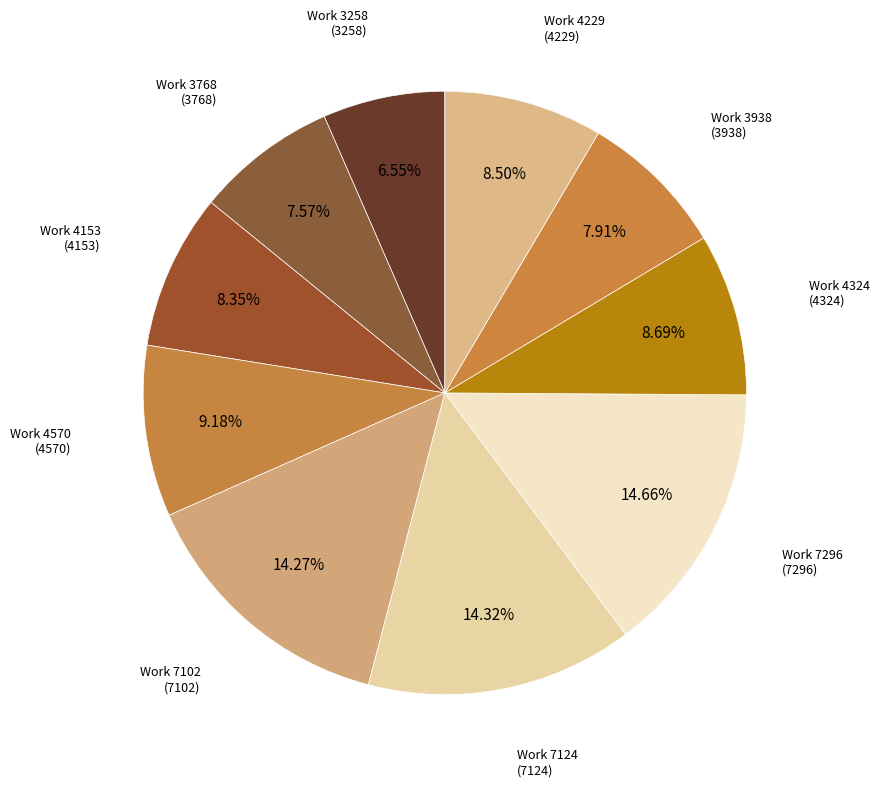

To the nearest percent, what percentage of the pie is Work 7102?

14%